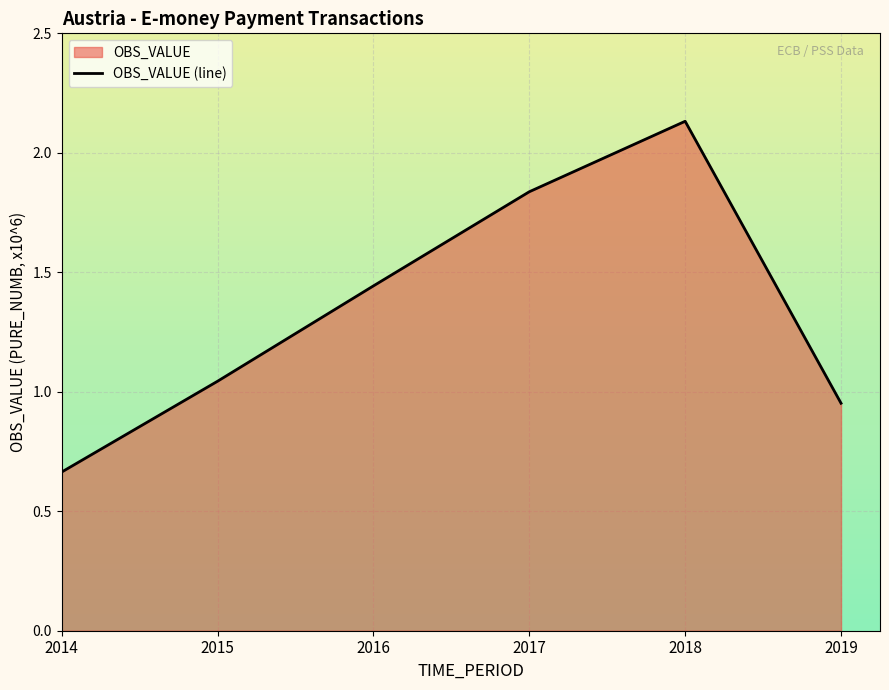

How many data points are above 1?

4